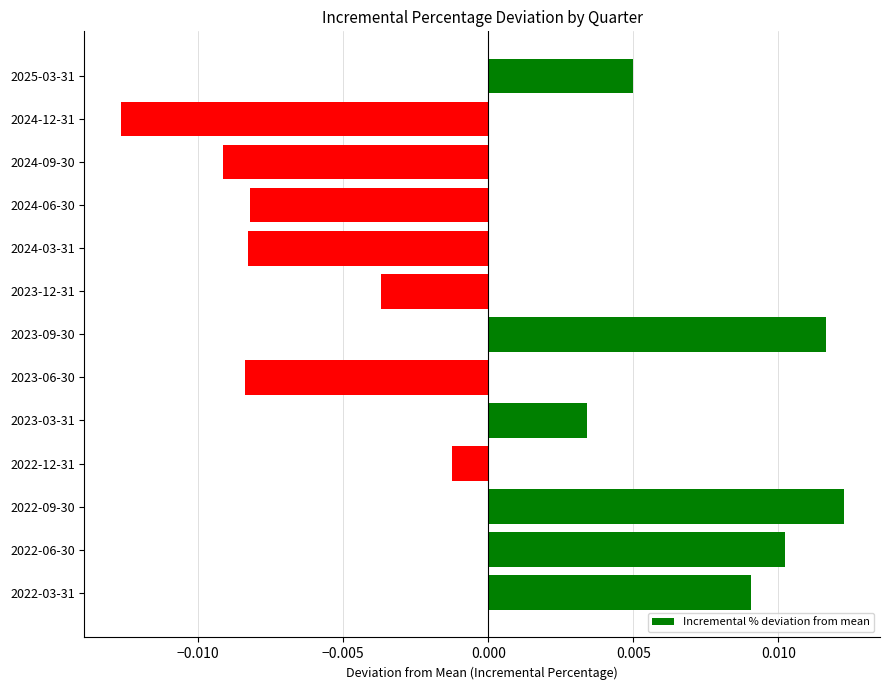

At which label is the value closest to 0?

2022-12-31